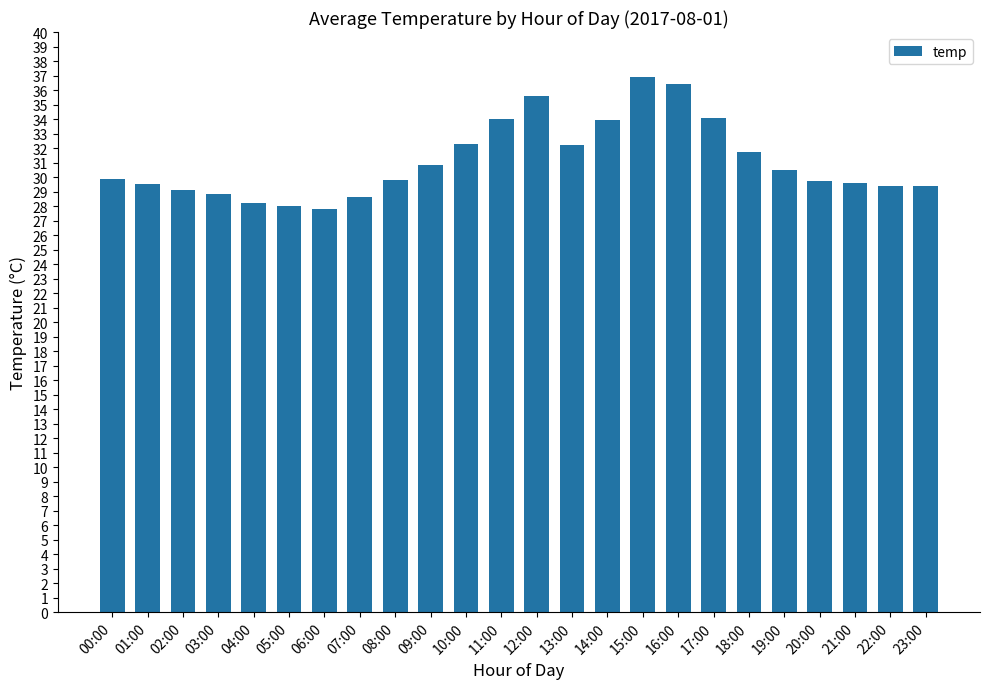

Between 15:00 and 18:00, which is larger?

15:00